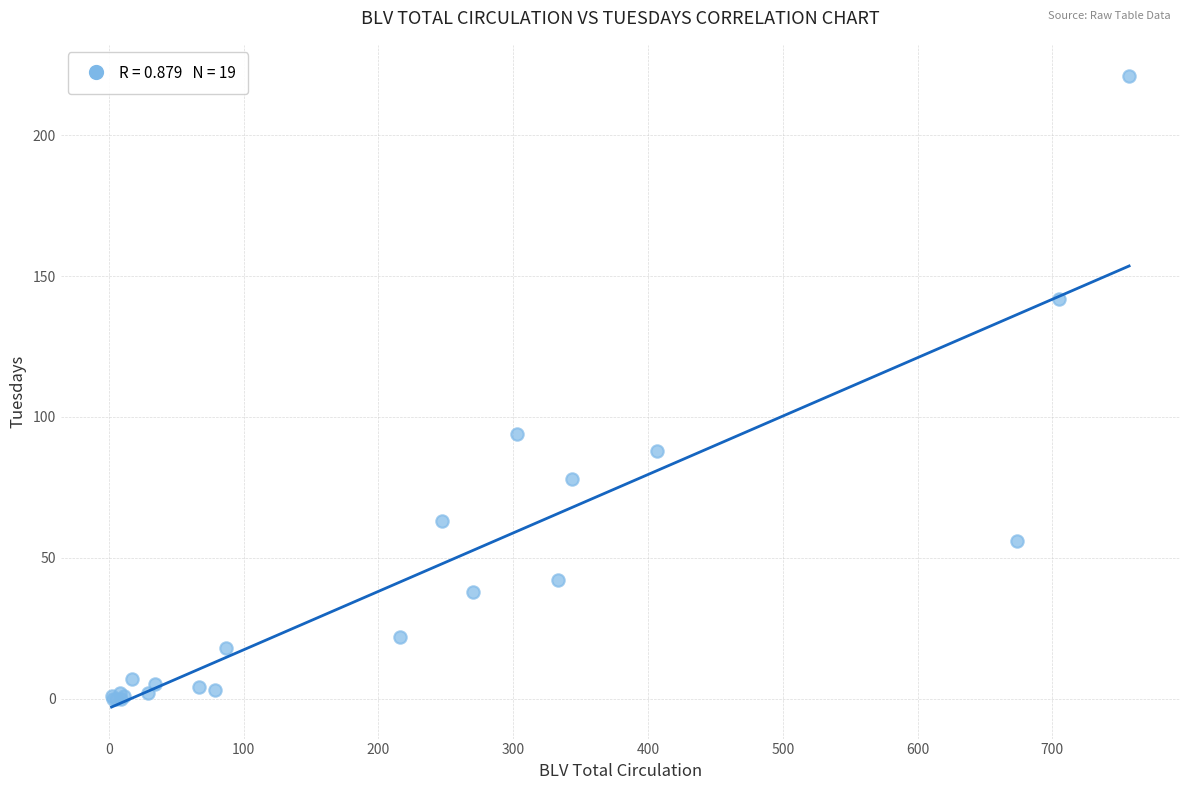

What Y value in the scatter plot is closest to 110?

94